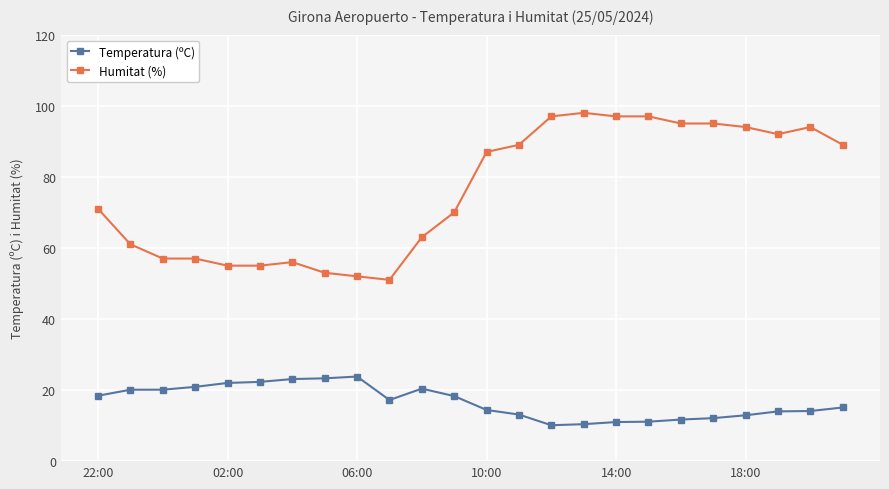

Count the number of categories in the chart.

24